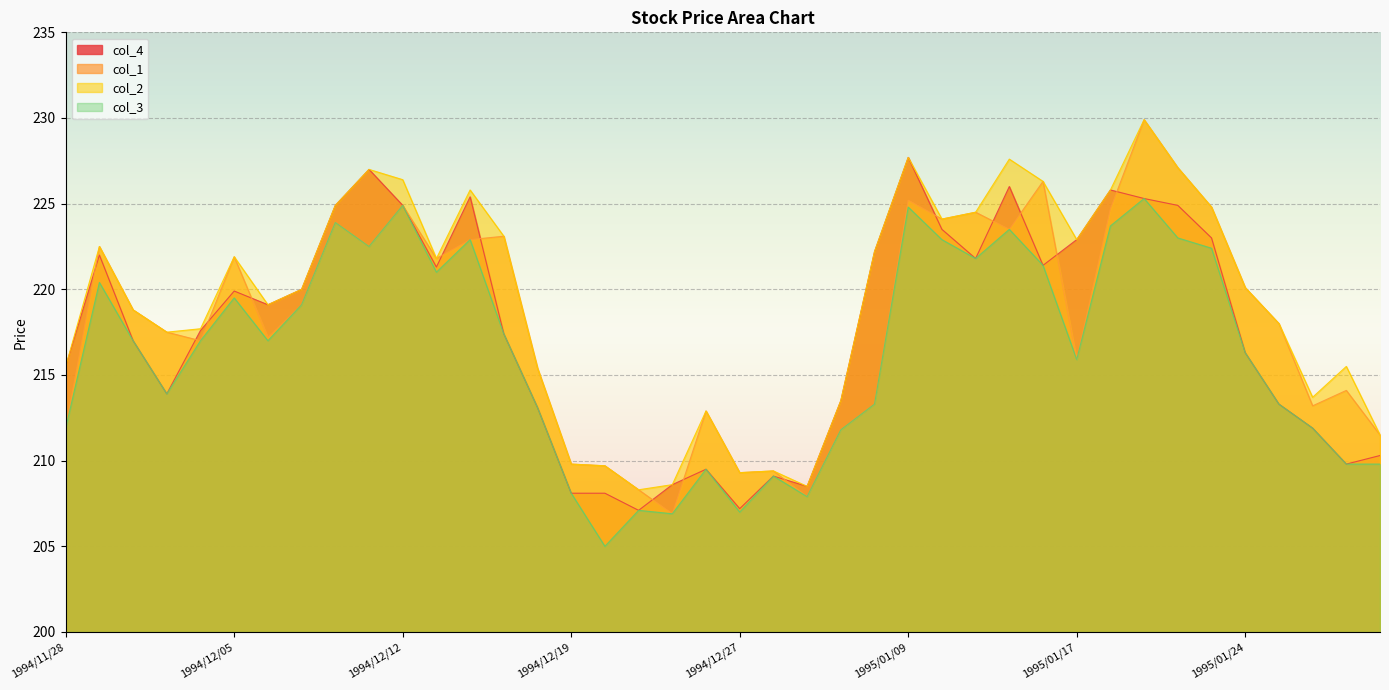

At which category does col_4 reach its first local valley?

1994/12/01